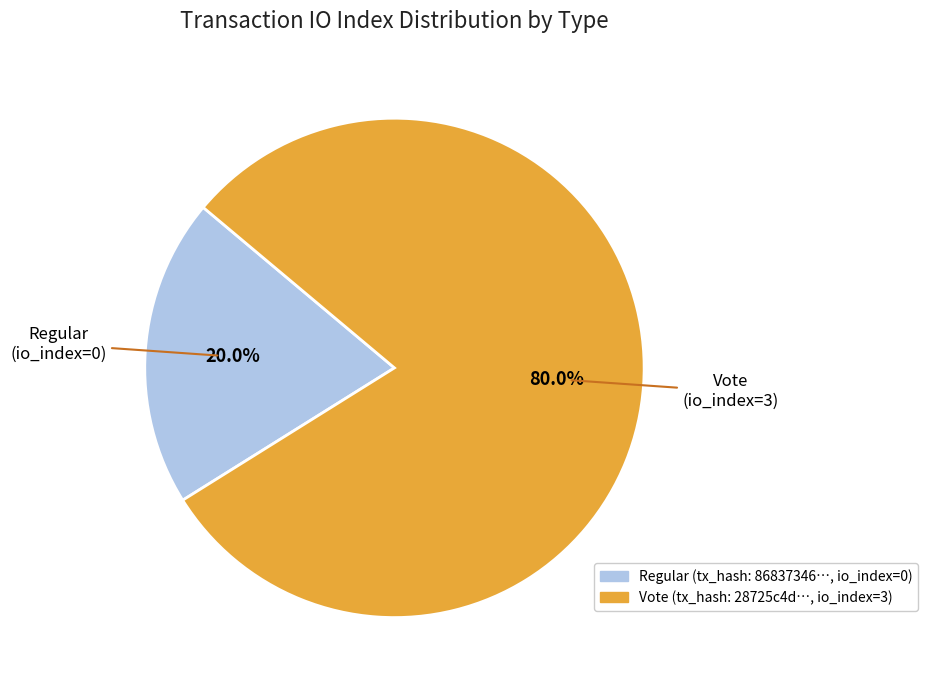

Is there any slice that represents more than half of the pie?

Yes